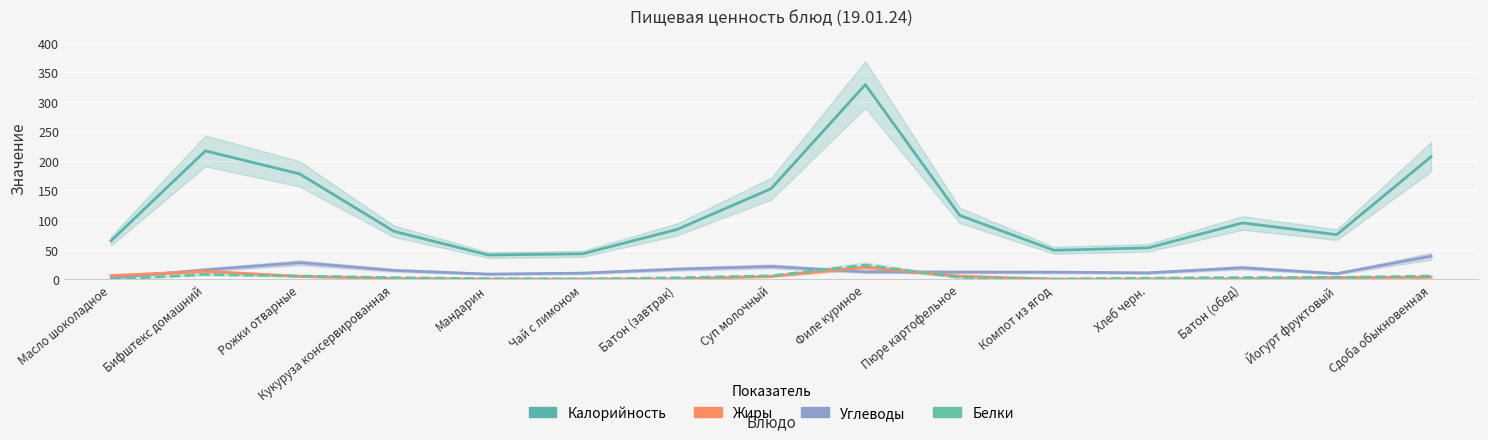

What are all the series names shown in the legend?

Калорийность, Углеводы, Жиры, Белки